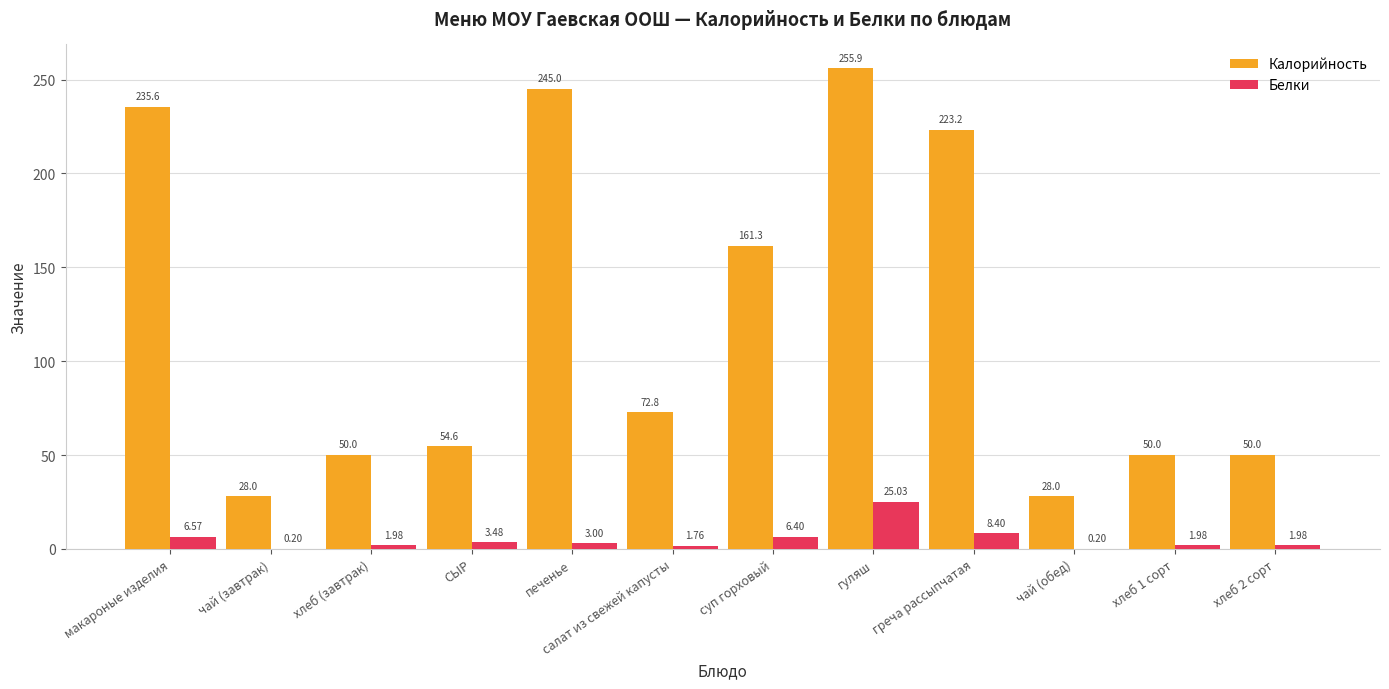

What are all the series names shown in the legend?

Калорийность, Белки